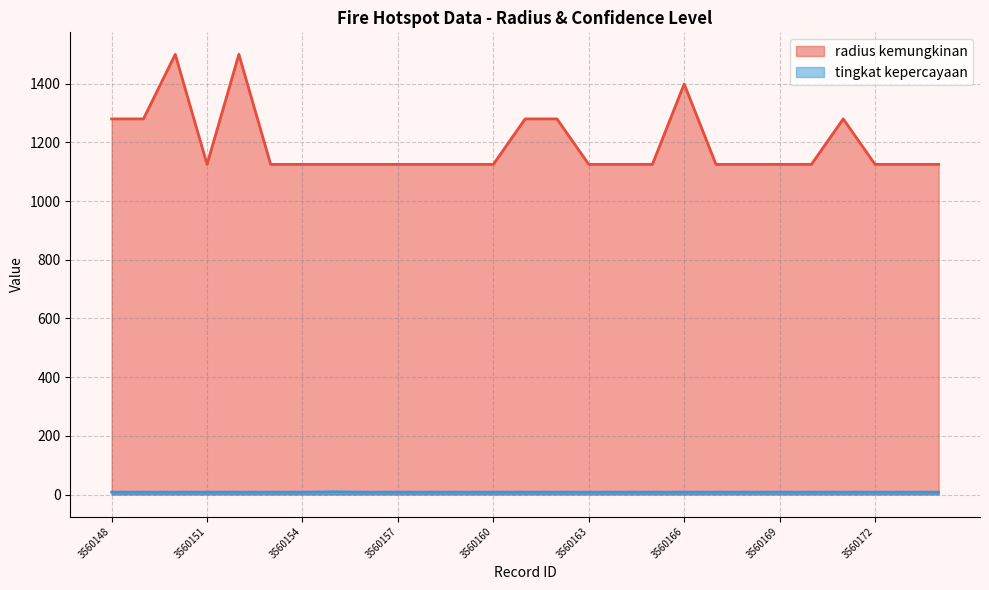

At which label is radius kemungkinan closest to 1312?

3560148